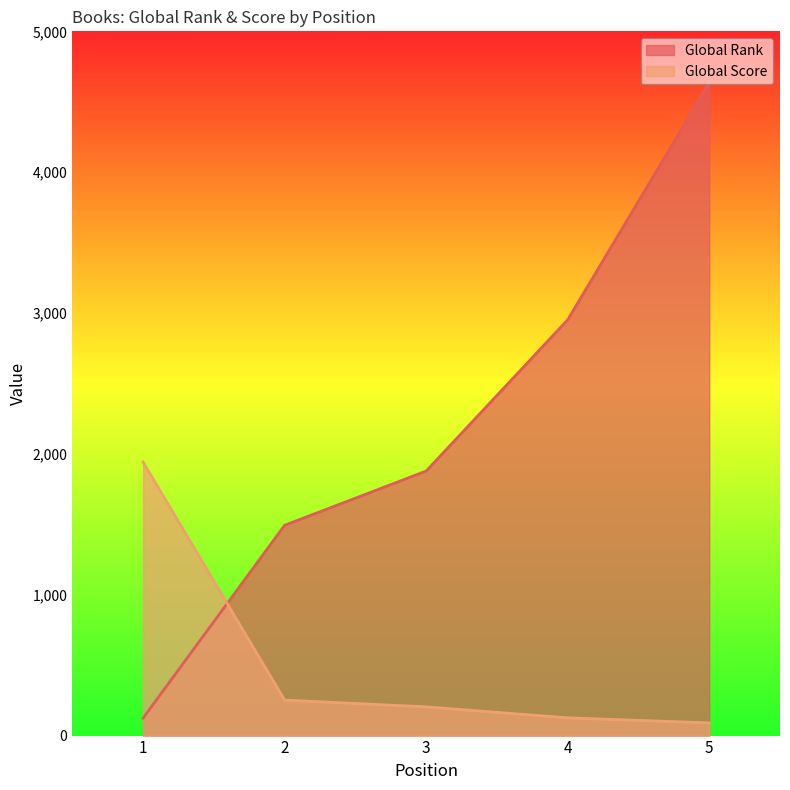

What is the average value of the Global Score series?

523